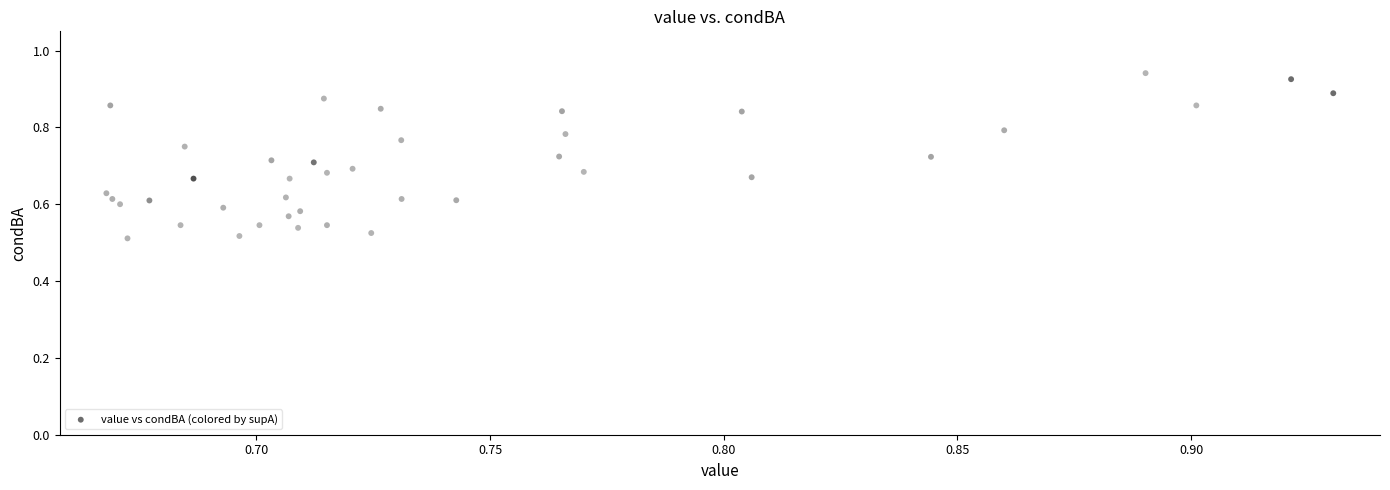

What is the range of Y values (max minus min)?

0.4